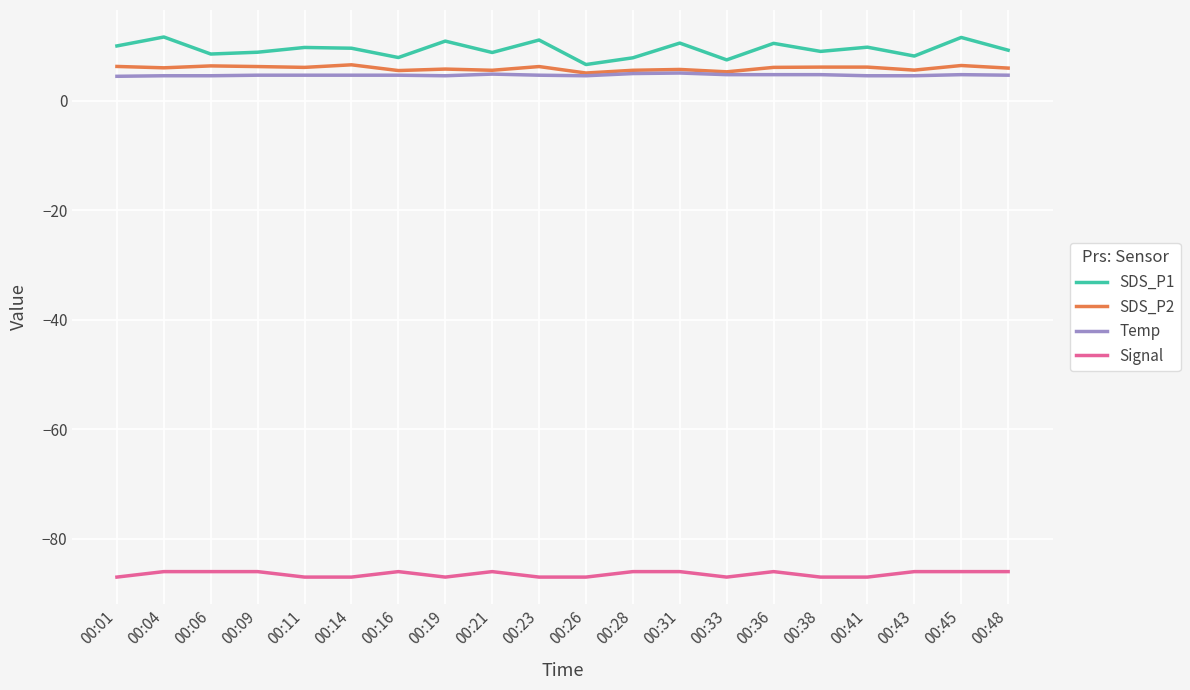

What is the difference between the SDS_P1 values at 00:33 and 00:16?

0.4